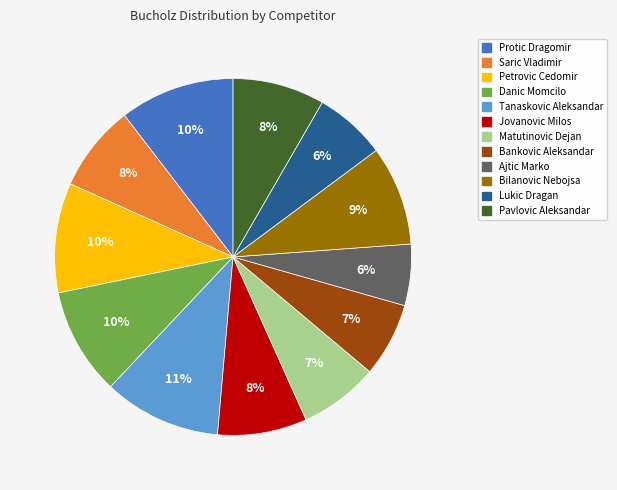

Is there a majority slice in this chart?

No